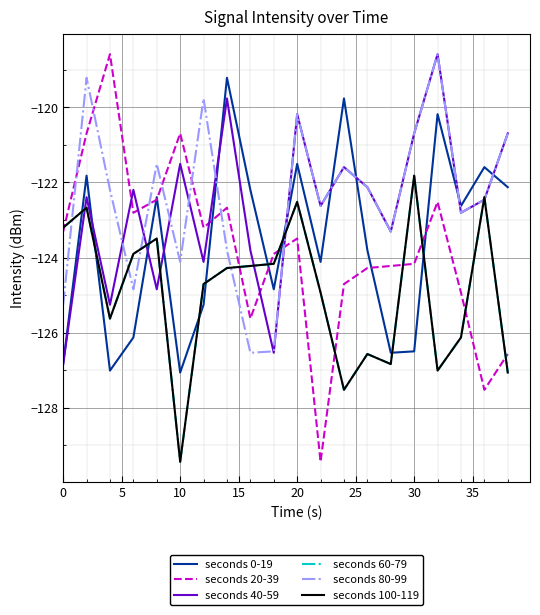

List the series in order of their peak value, lowest first.

seconds 60-79, seconds 100-119, seconds 0-19, seconds 20-39, seconds 40-59, seconds 80-99